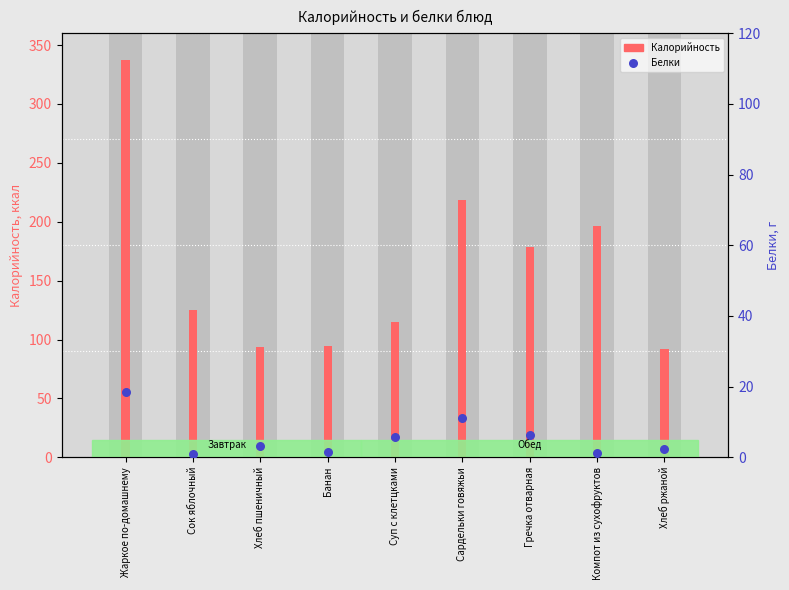

Which series has the largest Y range (max minus min)?

Калорийность